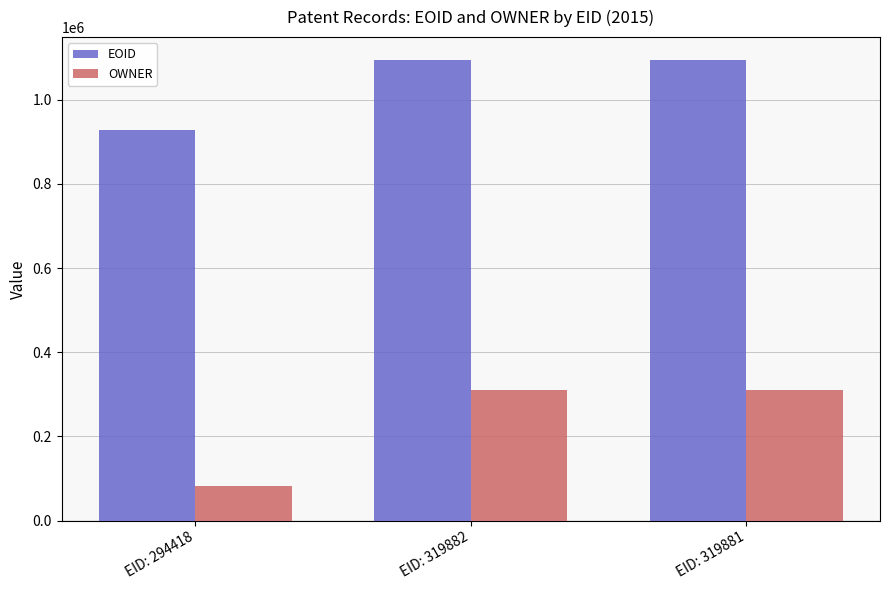

List the series in order of their overall mean, lowest first.

OWNER, EOID